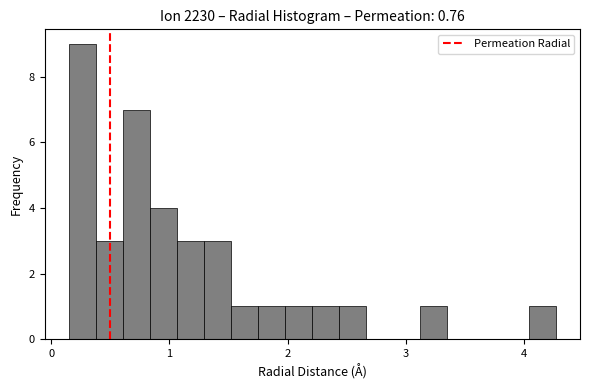

Read against the x-axis, roughly where is the centre of the tallest bar?

0.3